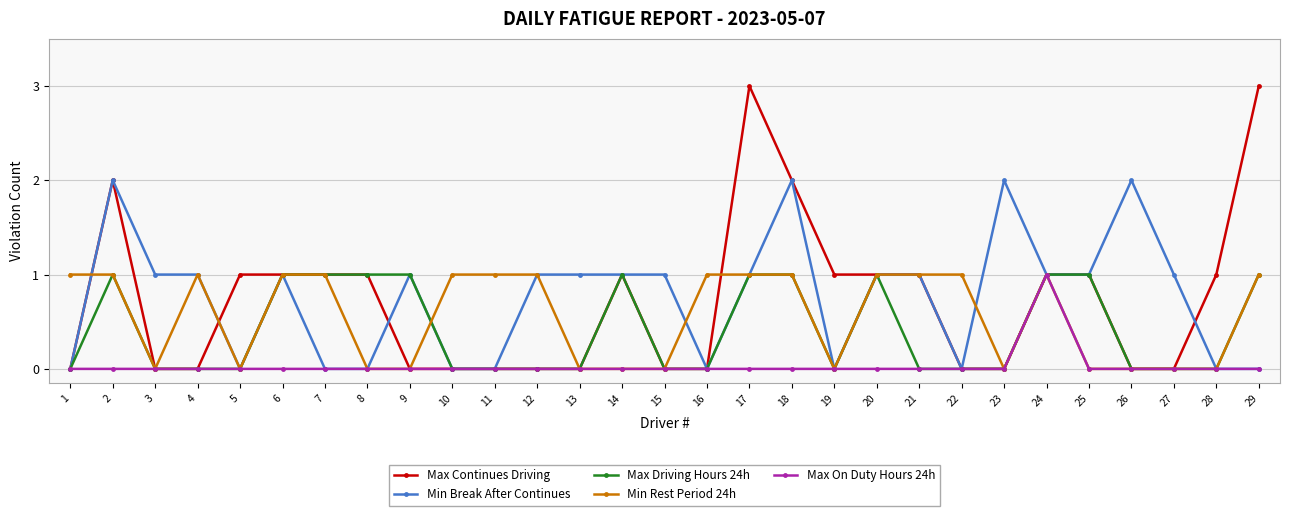

Is the value of Max On Duty Hours 24h at 19 greater than the value of Max Continues Driving at 25?

No